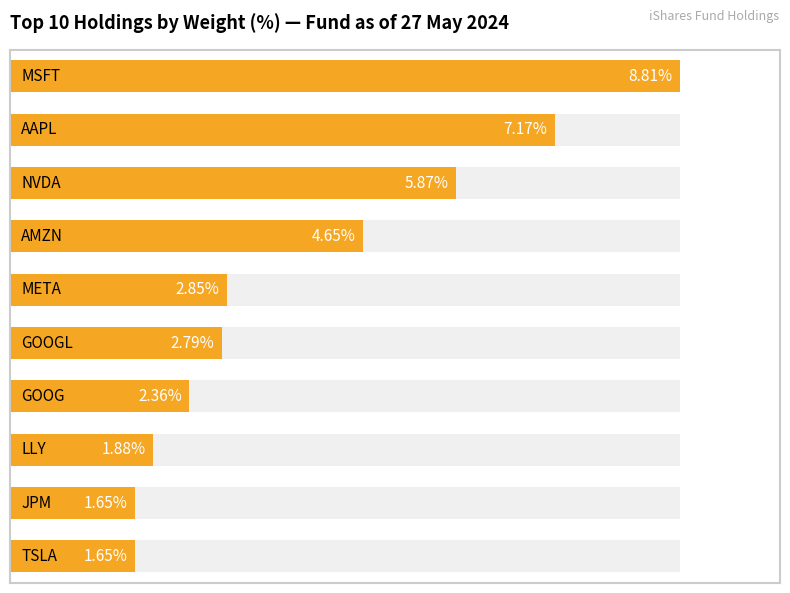

The chart shows a value of 13.8 at 0. True or false?

False